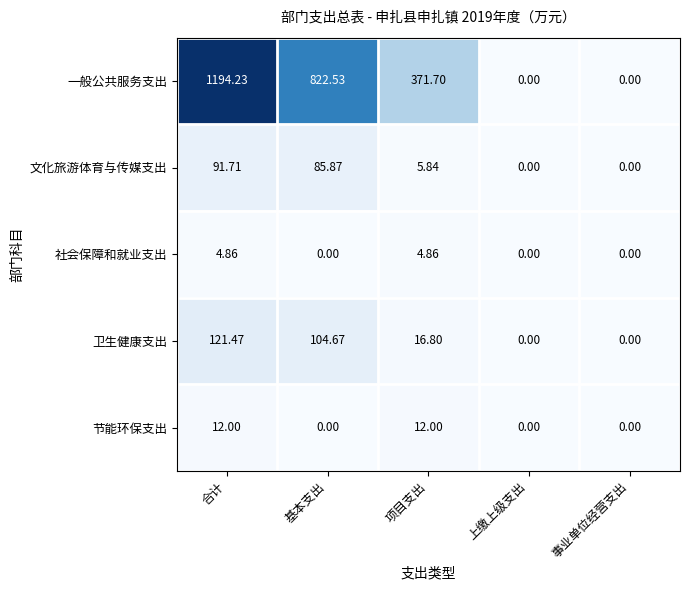

At which label does 一般公共服务支出 reach its peak?

合计